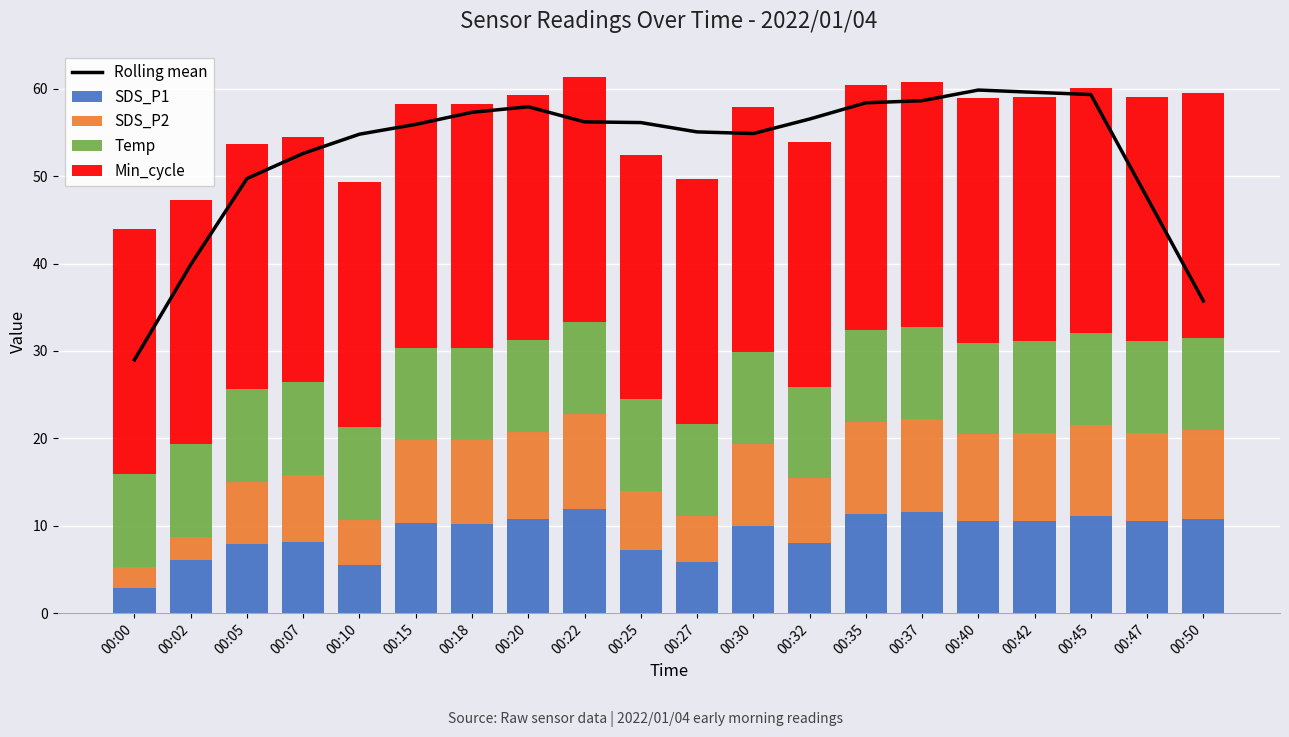

Rank the series by their maximum value, from lowest to highest.

Temp, SDS_P2, SDS_P1, Min_cycle, Rolling mean